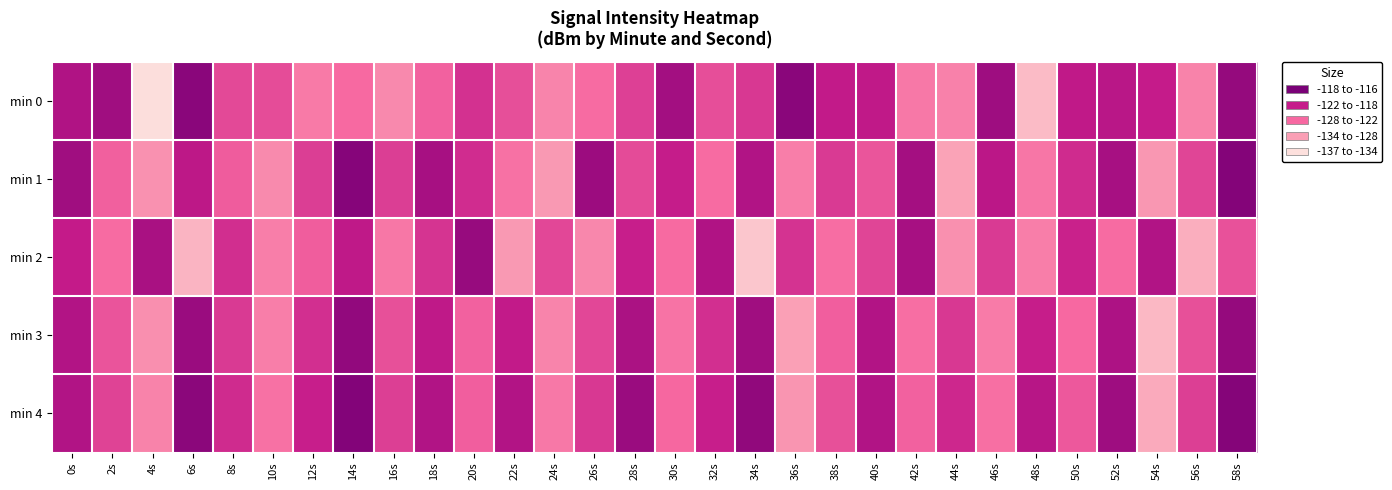

What is the difference between the highest and lowest values at 38s?

5.9